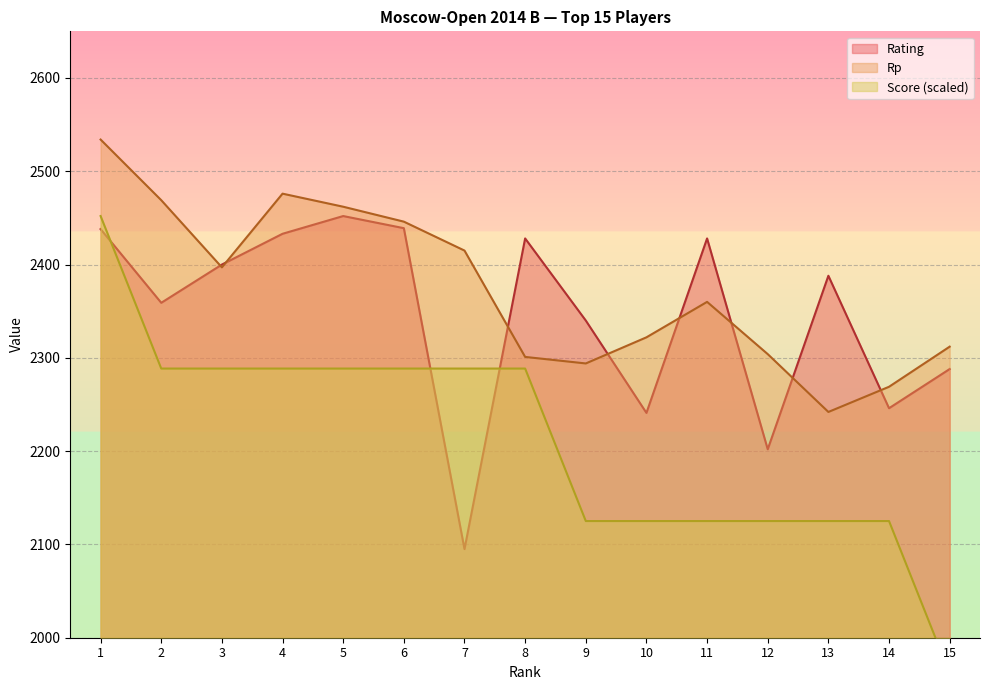

How many data points in Rp are less than 2360?

7